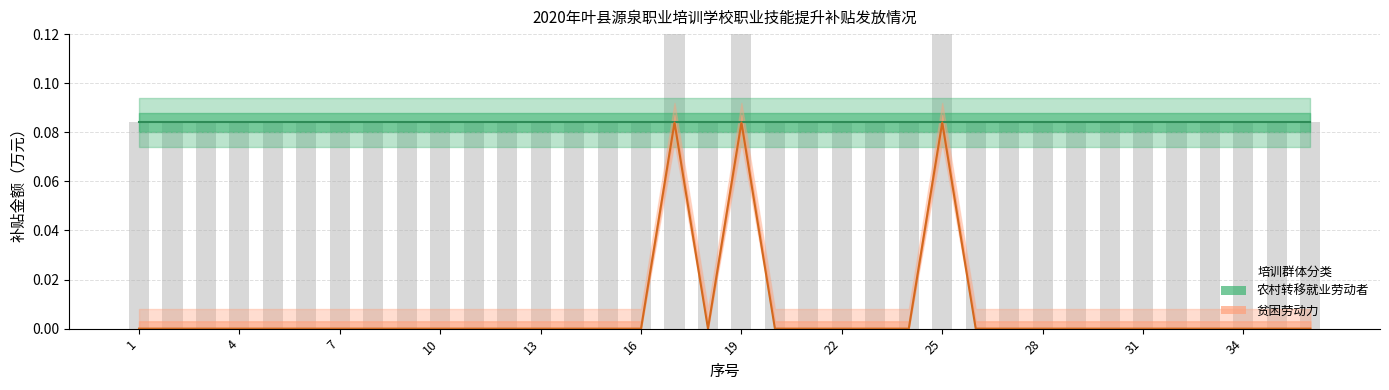

The value of 农村转移就业劳动者 at 34 is 0.1. True or false?

True